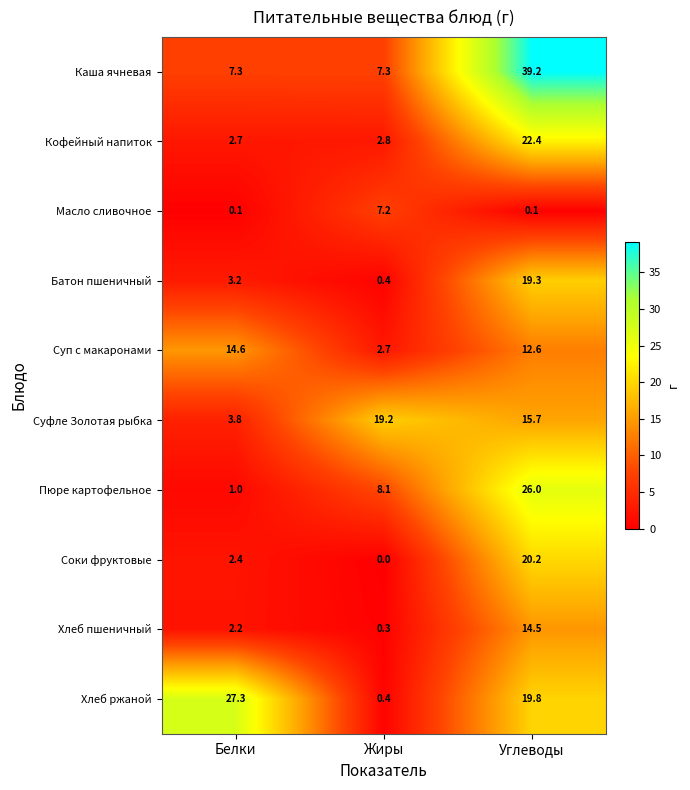

Reading left to right, what are all the values shown in this chart?

Каша ячневая: 7.3	7.3	39.2
Кофейный напиток: 2.7	2.8	22.4
Масло сливочное: 0.1	7.2	0.1
Батон пшеничный: 3.2	0.4	19.3
Суп с макаронами: 14.6	2.7	12.6
Суфле Золотая рыбка: 3.8	19.2	15.7
Пюре картофельное: 1.0	8.1	26.0
Соки фруктовые: 2.4	0.0	20.2
Хлеб пшеничный: 2.2	0.3	14.5
Хлеб ржаной: 27.3	0.4	19.8